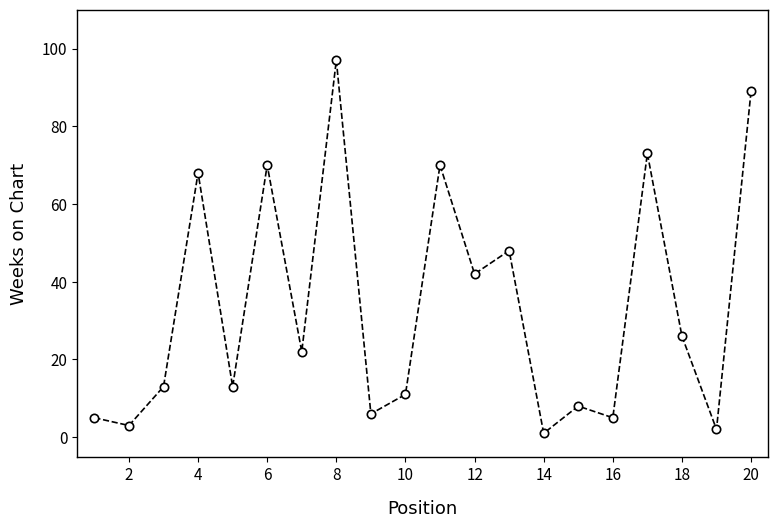

What is the value of the 16th point from the left?

5